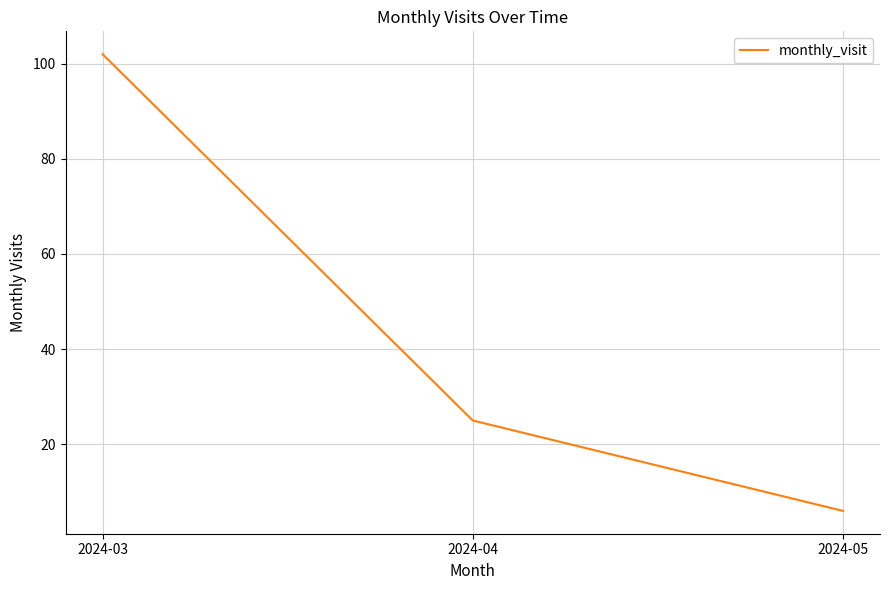

Count the values in the range 6 to 102.

3